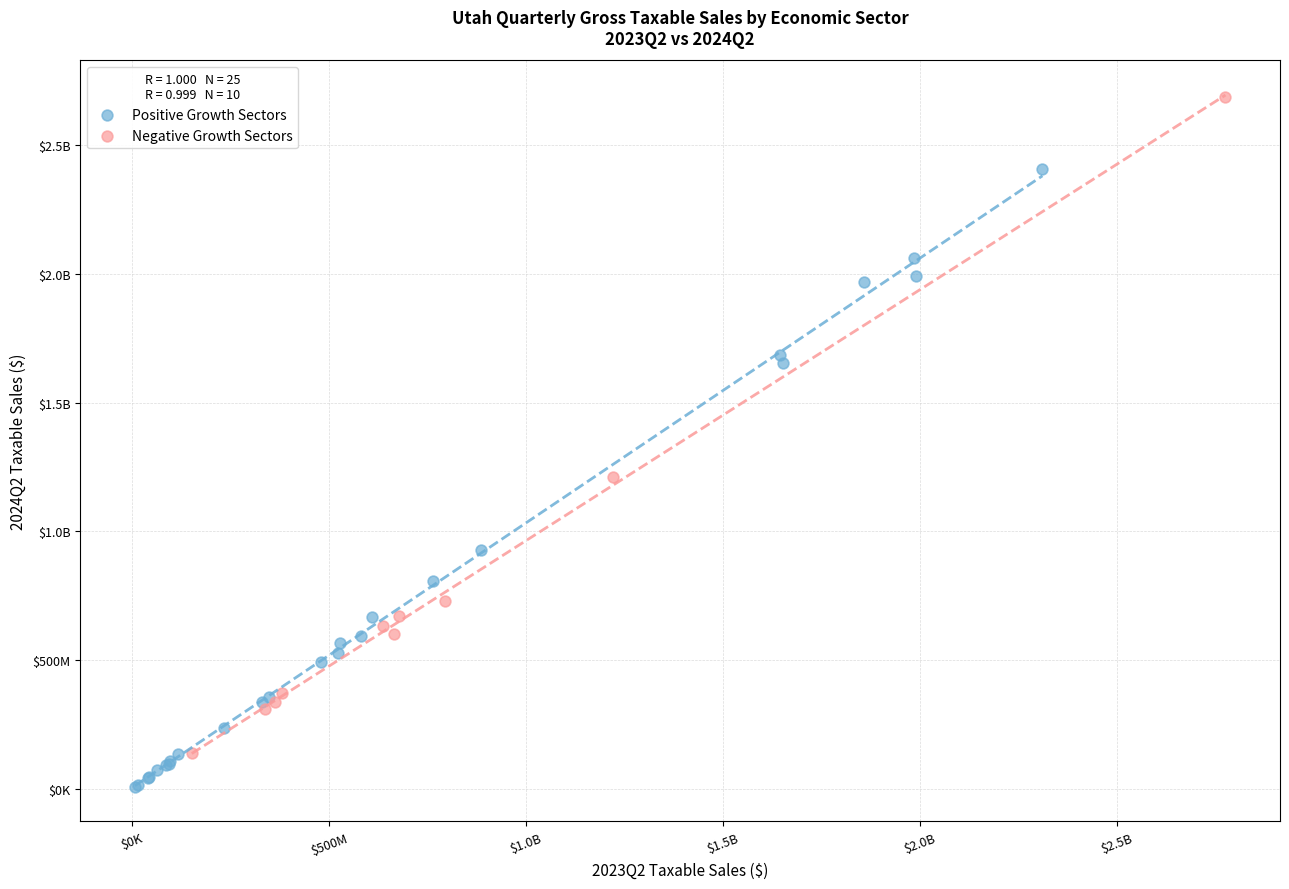

What are all the series names shown in the legend?

Positive Growth Sectors, Negative Growth Sectors